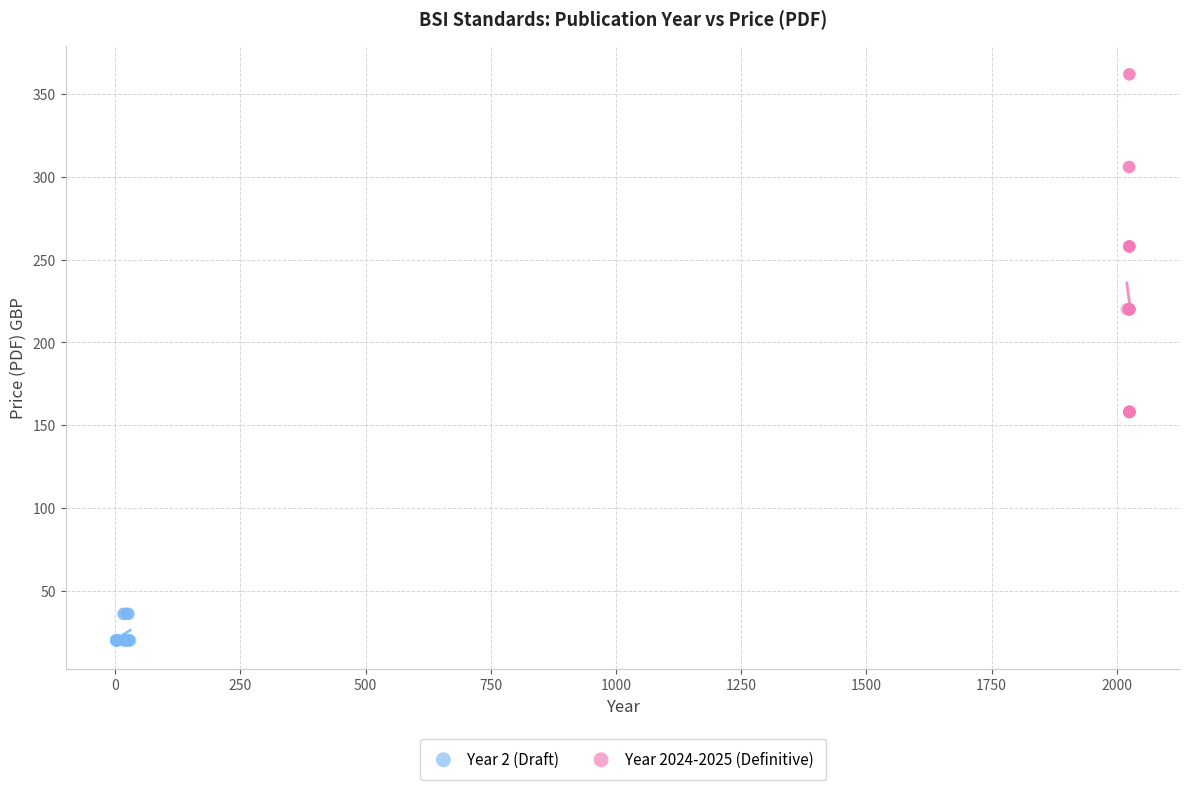

Which series has the largest Y range (max minus min)?

Year 2024-2025 (Definitive)